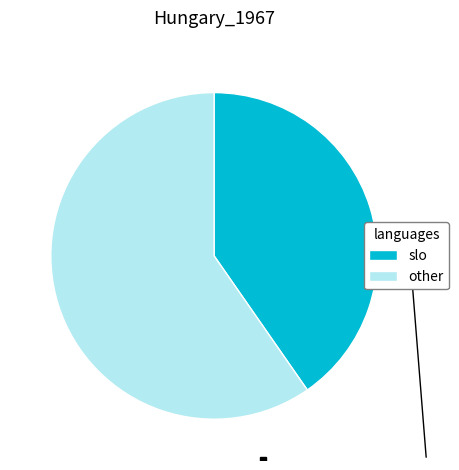

Does slo account for over 50% of the chart?

No